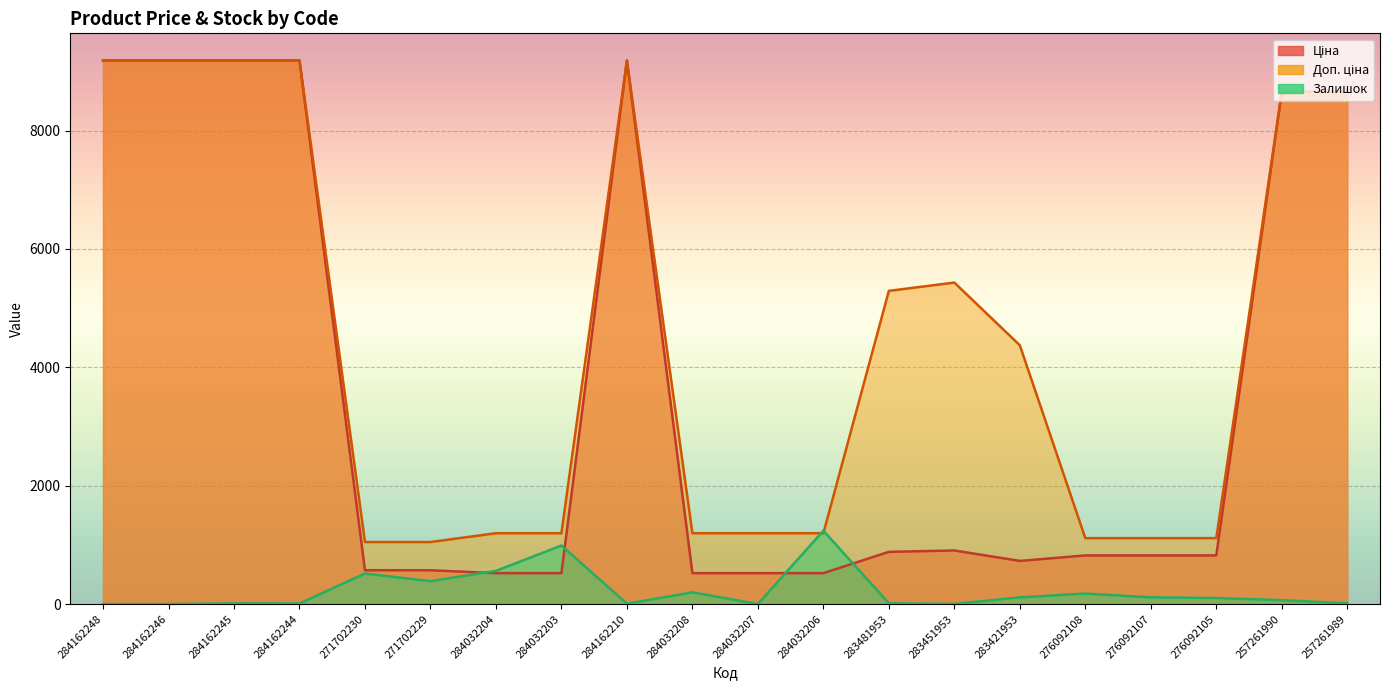

How many positive values does the Залишок series have?

17